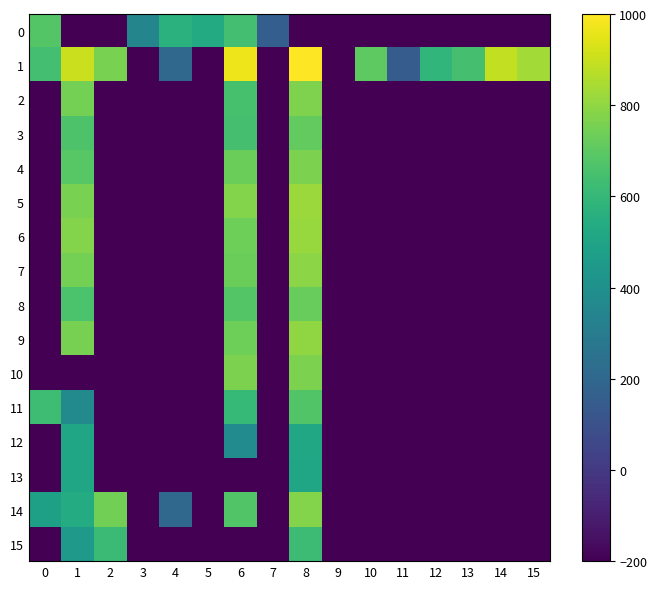

How many distinct data groups are displayed?

16